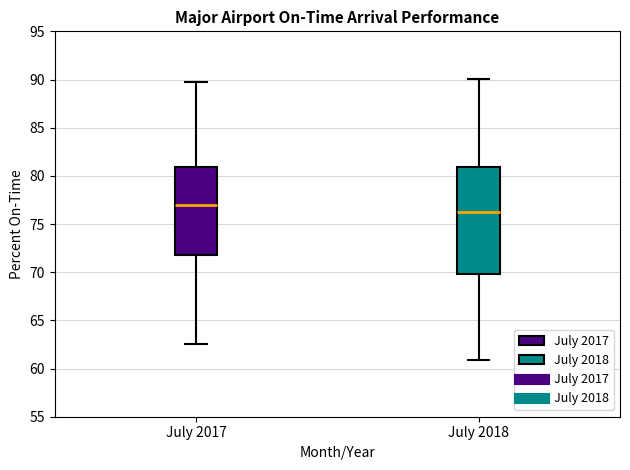

Which box's median line is the lowest?

July 2018